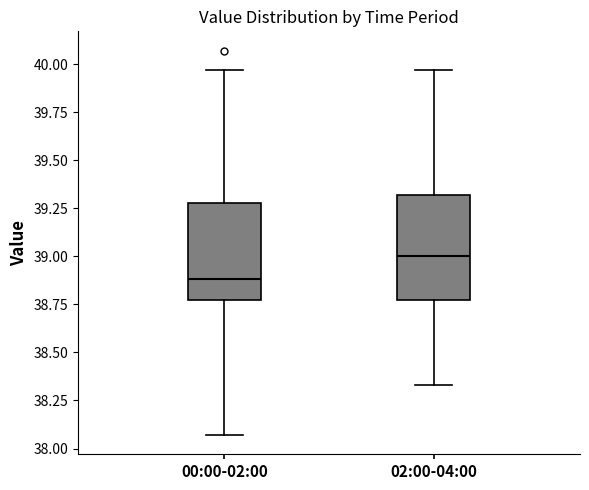

Which box has the lowest median line?

00:00-02:00